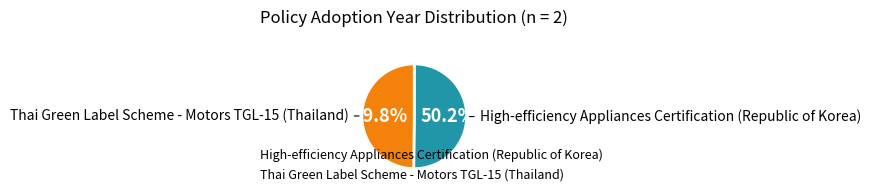

The Thai Green Label Scheme - Motors TGL-15 (Thailand) slice represents 60% of the pie. True or false?

False